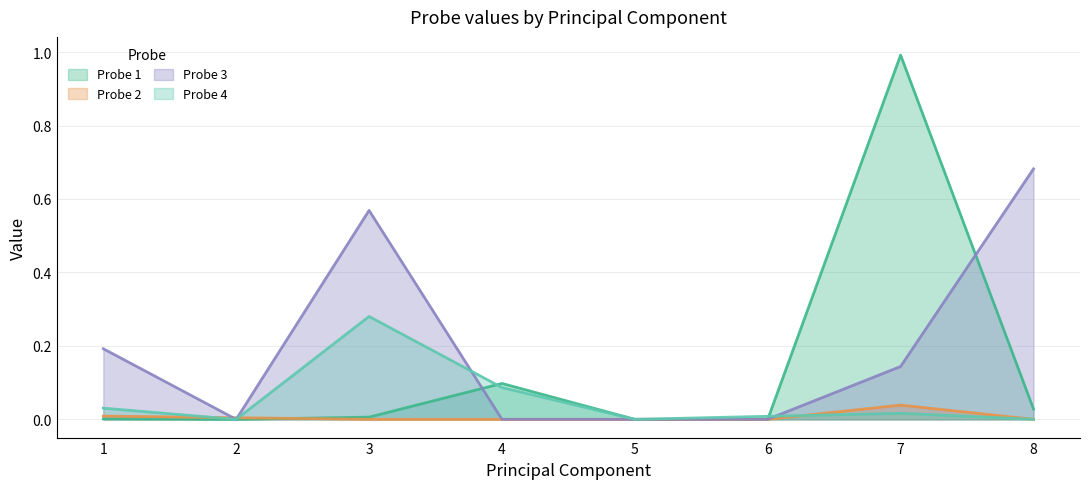

True or false: Probe 1 has a value of 0.0 at 8.

True